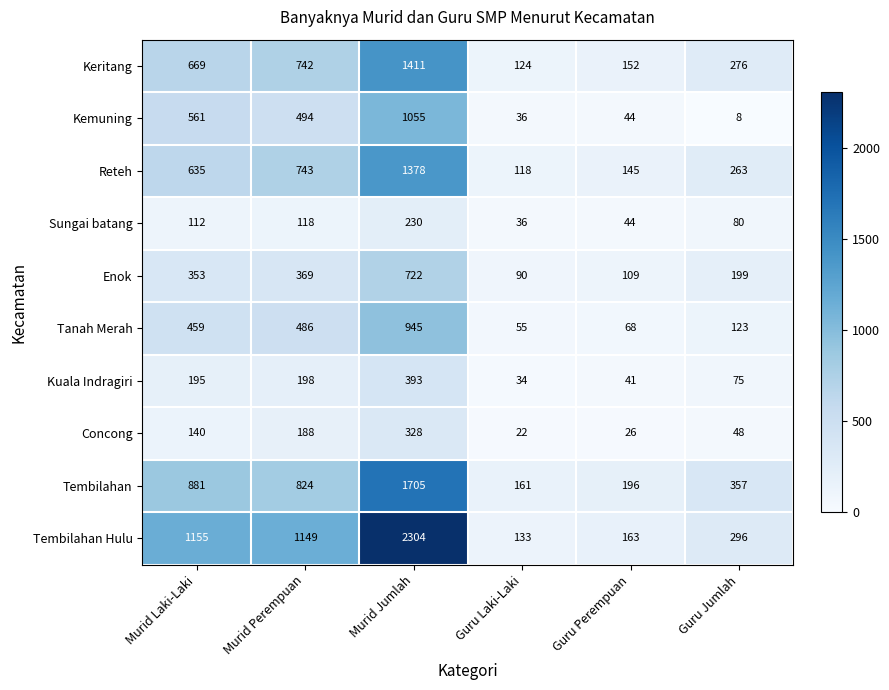

Which series has the largest total across all categories?

Tembilahan Hulu